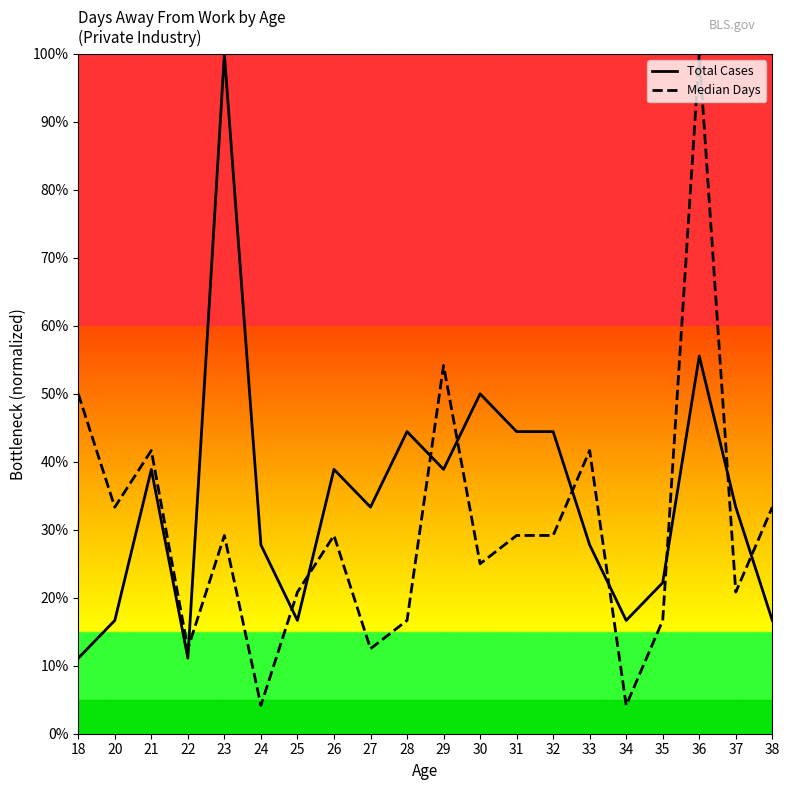

At 30, list the series in order from largest to smallest.

Total Cases, Median Days